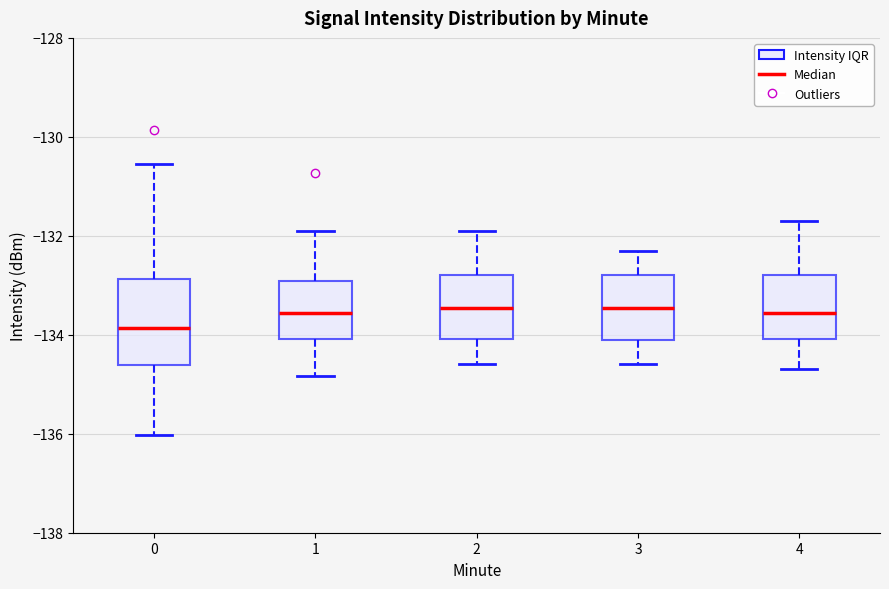

Where is the upper edge of the box at x = 2 on the y-axis? The values are not printed on the chart, so give them approximately, as read against the axis.

-132.8